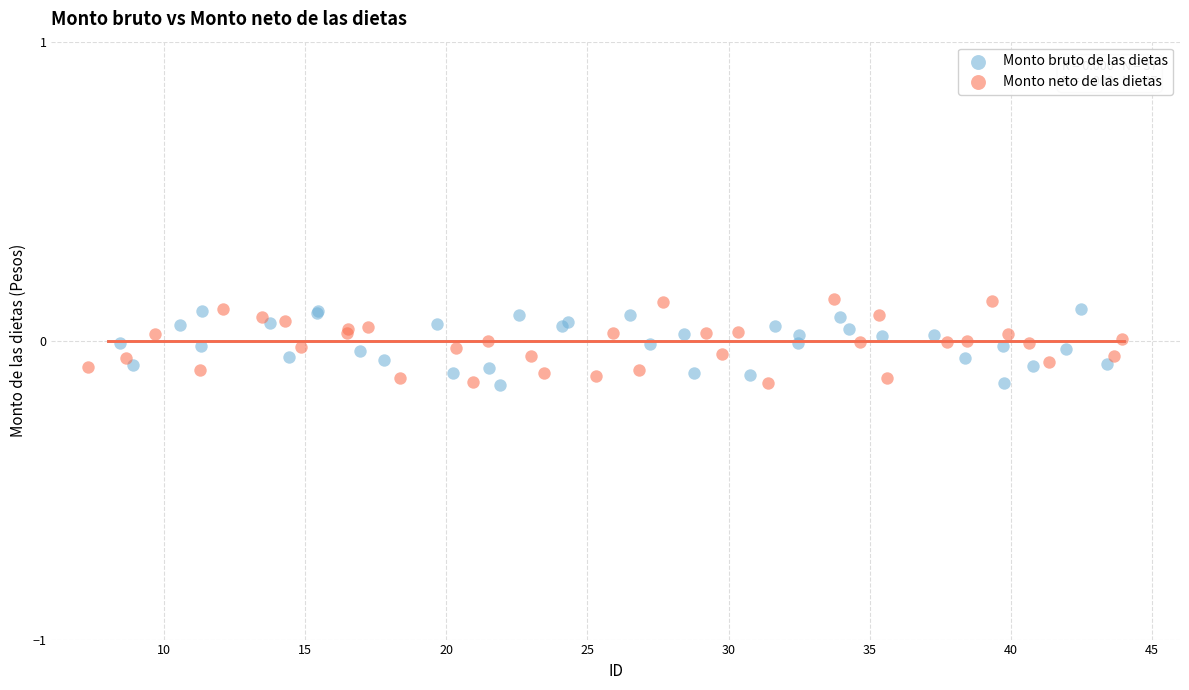

What are all the series names shown in the legend?

Monto bruto de las dietas, Monto neto de las dietas